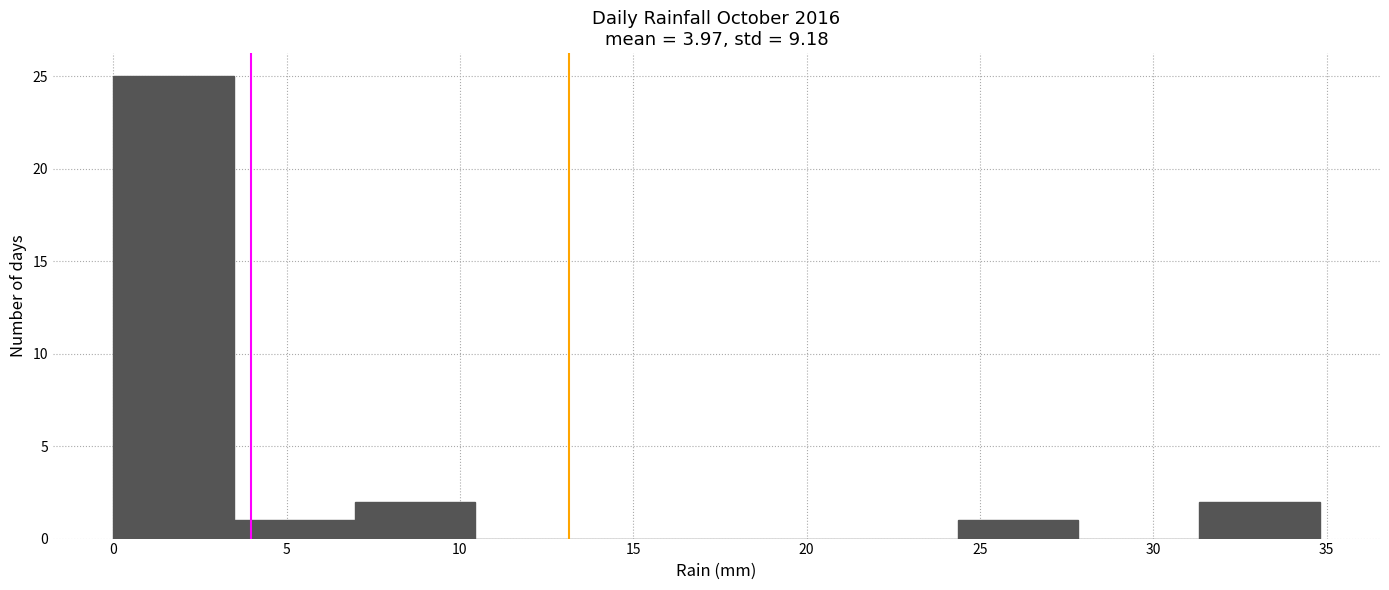

Over which range of the x-axis is the bar tallest?

0.0 to 3.5